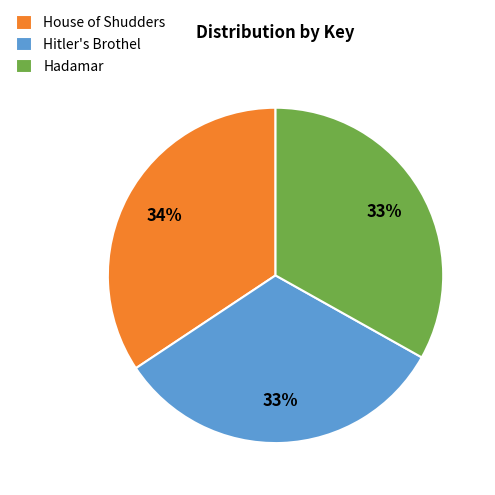

Count the number of slices in the pie.

3